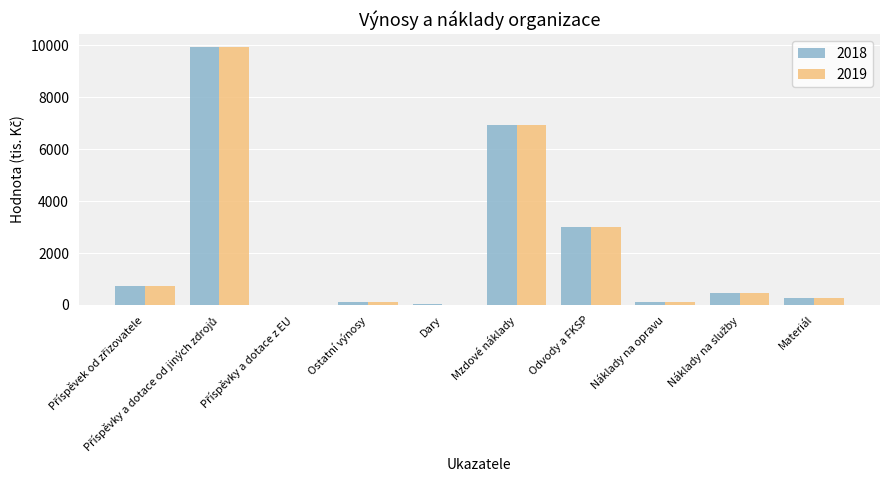

How many series are shown in this chart?

2